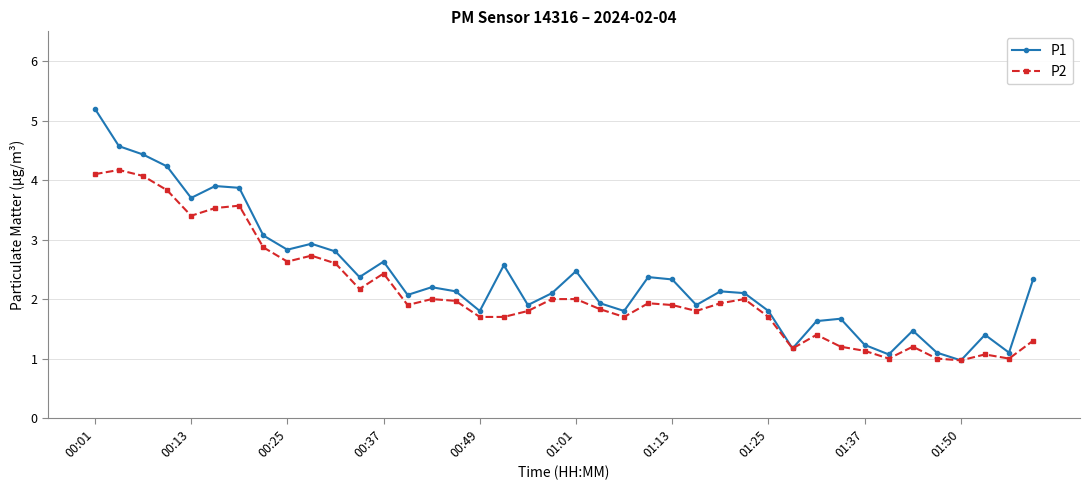

What is the value of the P2 point at the 10th from the left?

2.7